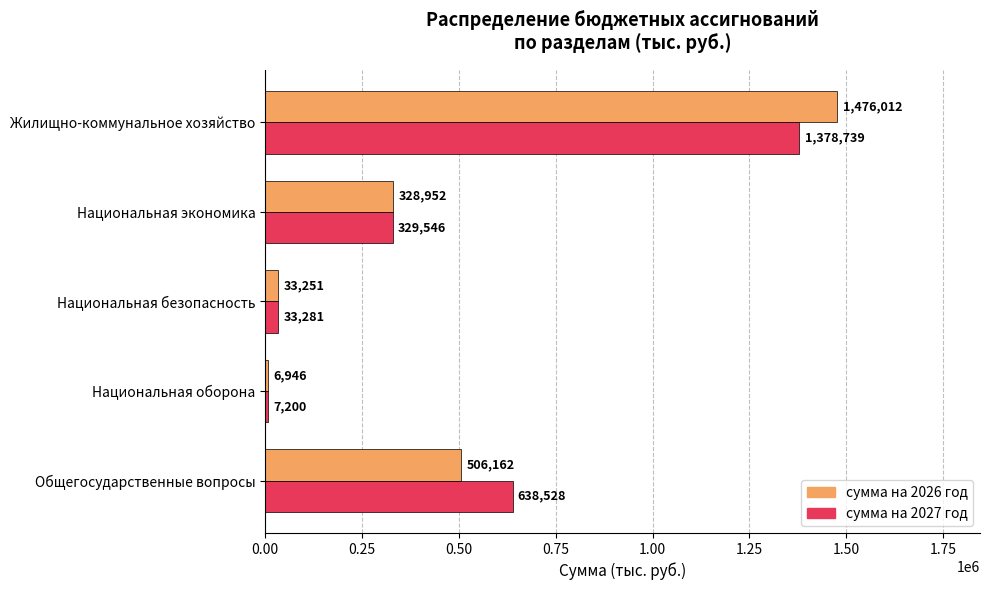

What is the difference between the maximum and minimum values in the сумма на 2027 год series?

1371539.5